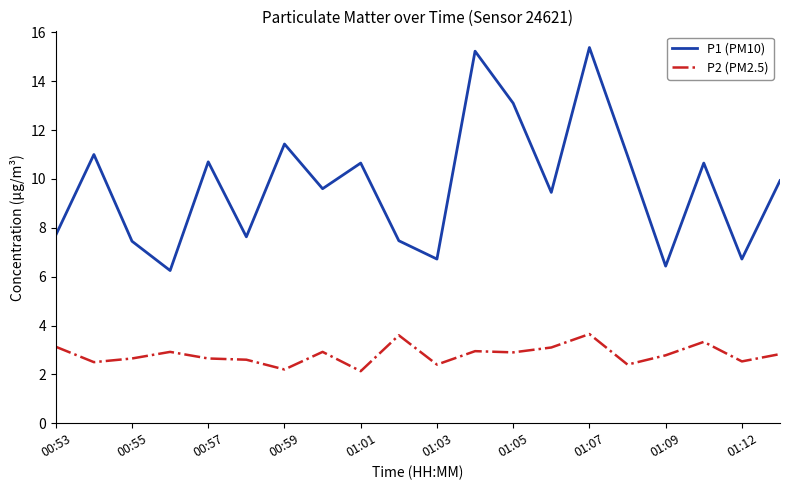

List the series in order of their overall mean, lowest first.

P2 (PM2.5), P1 (PM10)